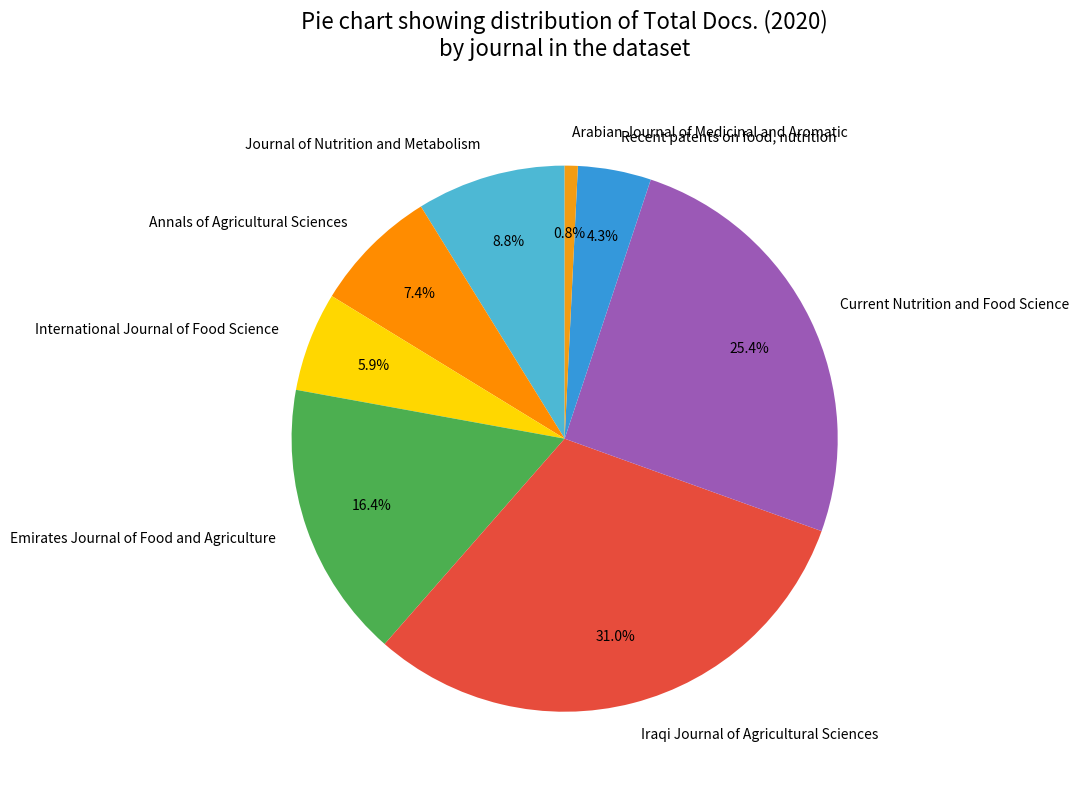

What percentage is the Arabian Journal of Medicinal and Aromatic slice, to the nearest percent?

1%